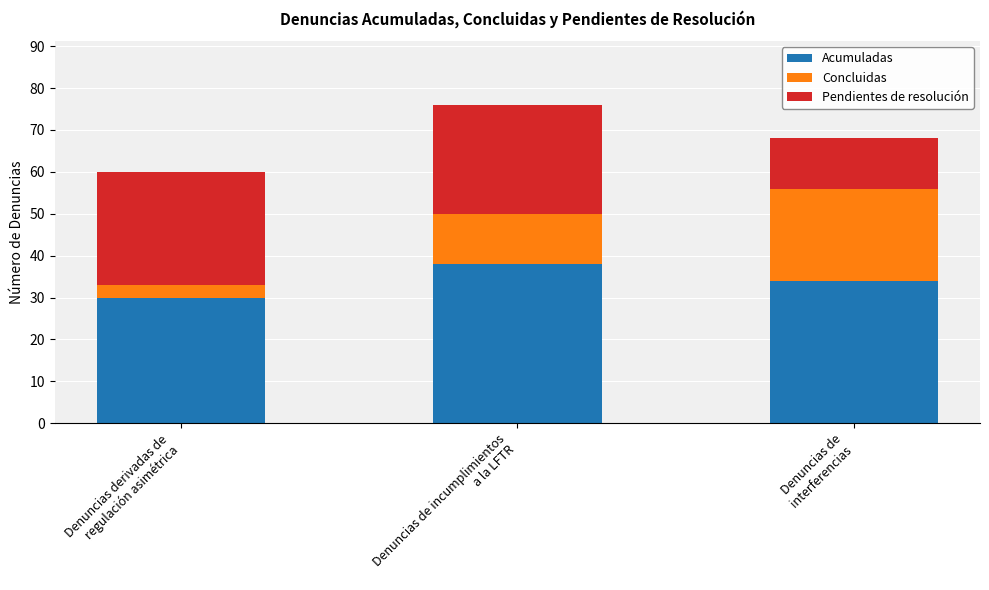

What is the lowest value of the Acumuladas series?

30